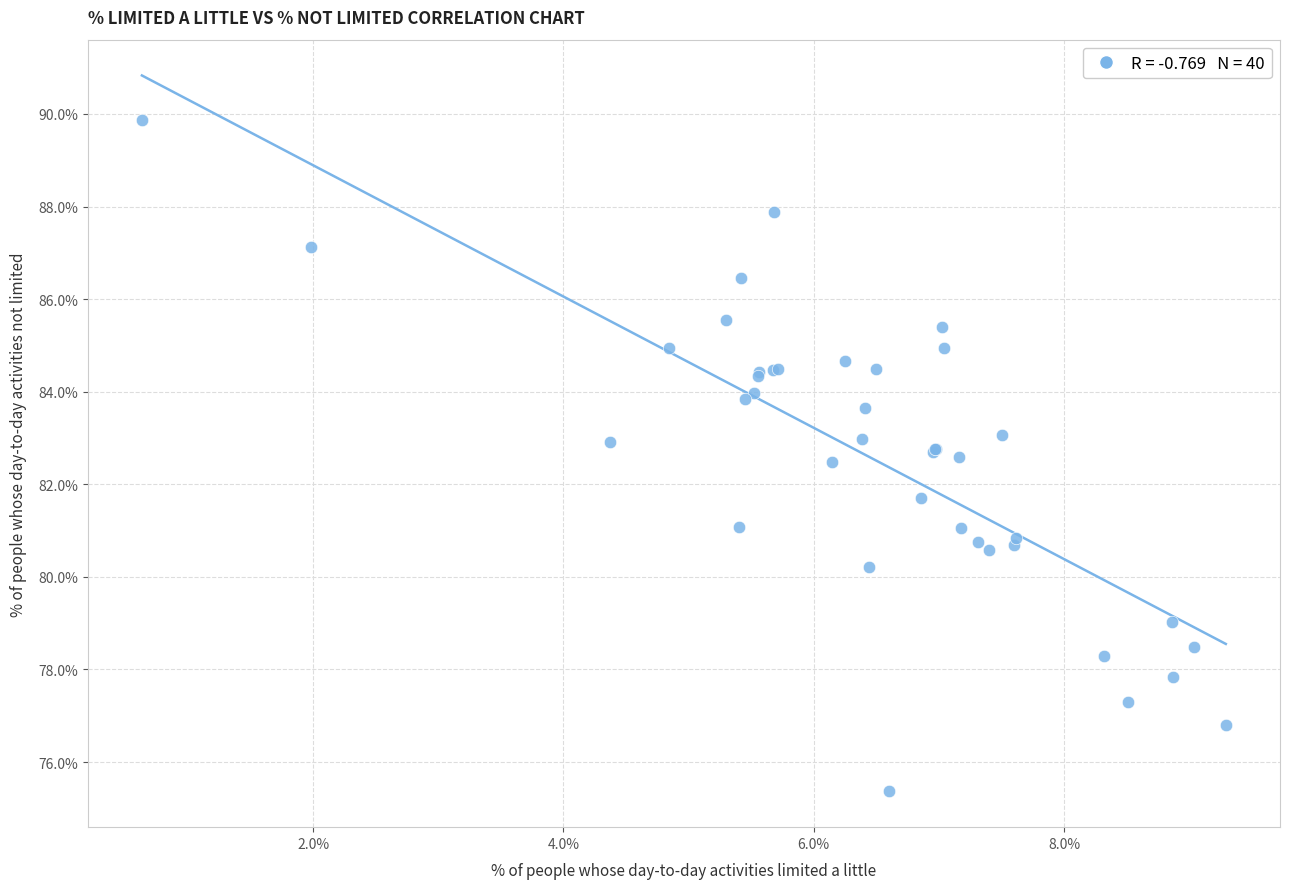

What Y value in the scatter plot is closest to 82?

81.7